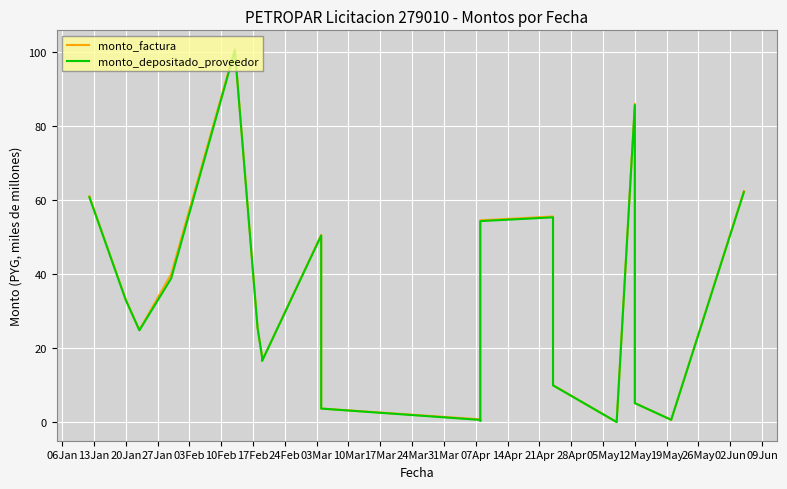

What are all the series names shown in the legend?

monto_factura, monto_depositado_proveedor